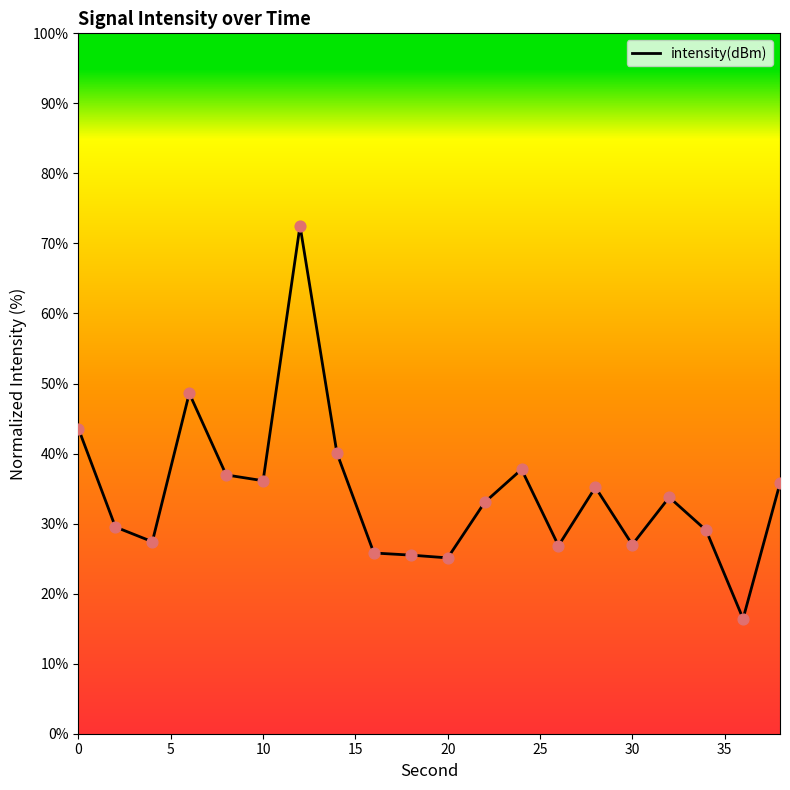

What is the difference between the maximum and minimum values?

56.1